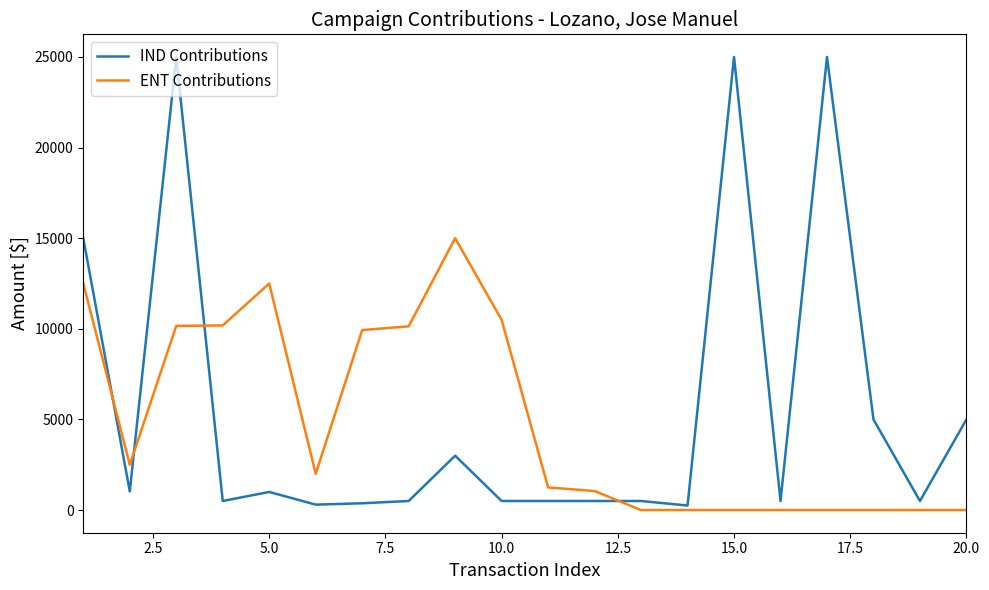

What is the maximum value shown in the chart?

25000.0